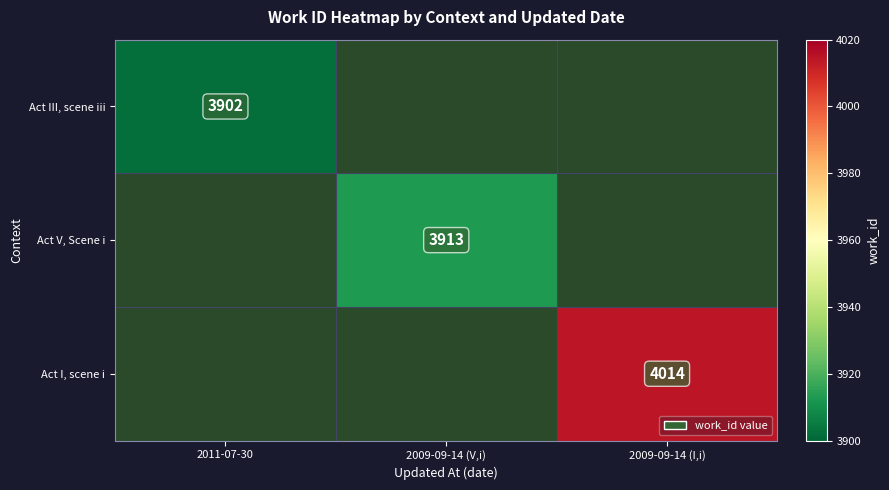

True or false: Act V, Scene i has a value of 3913 at 2009-09-14 (V,i).

True